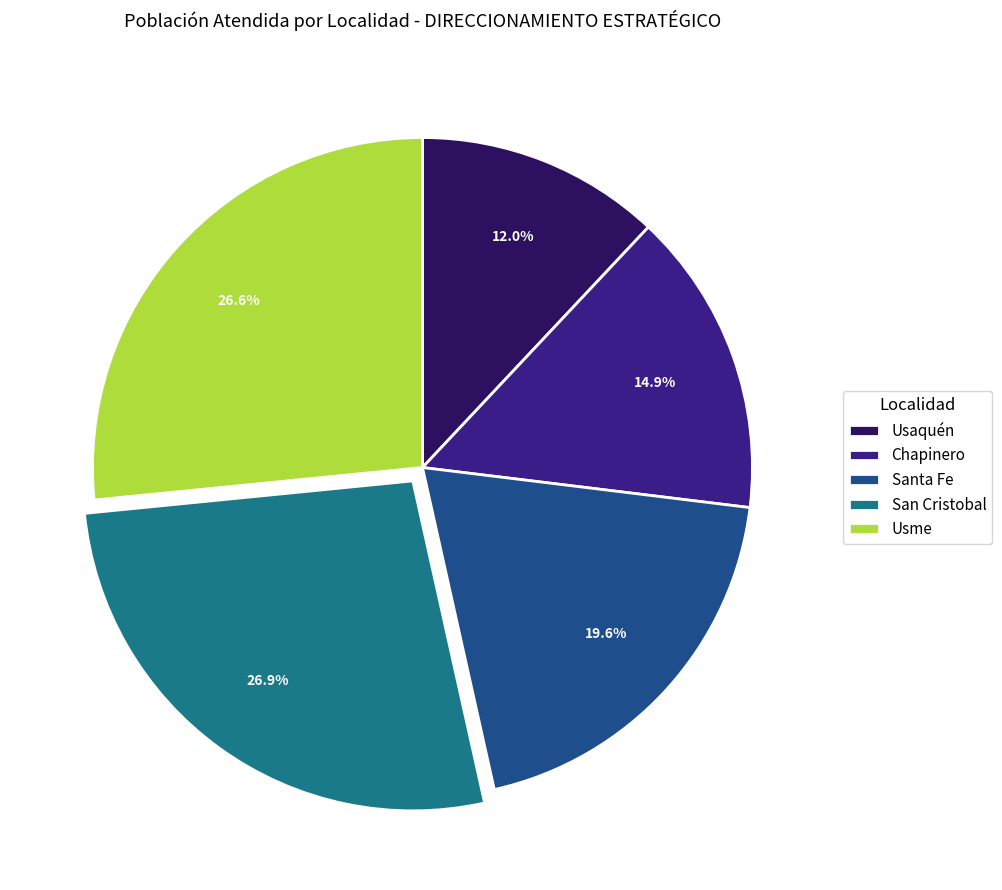

How many segments does this pie chart have?

5